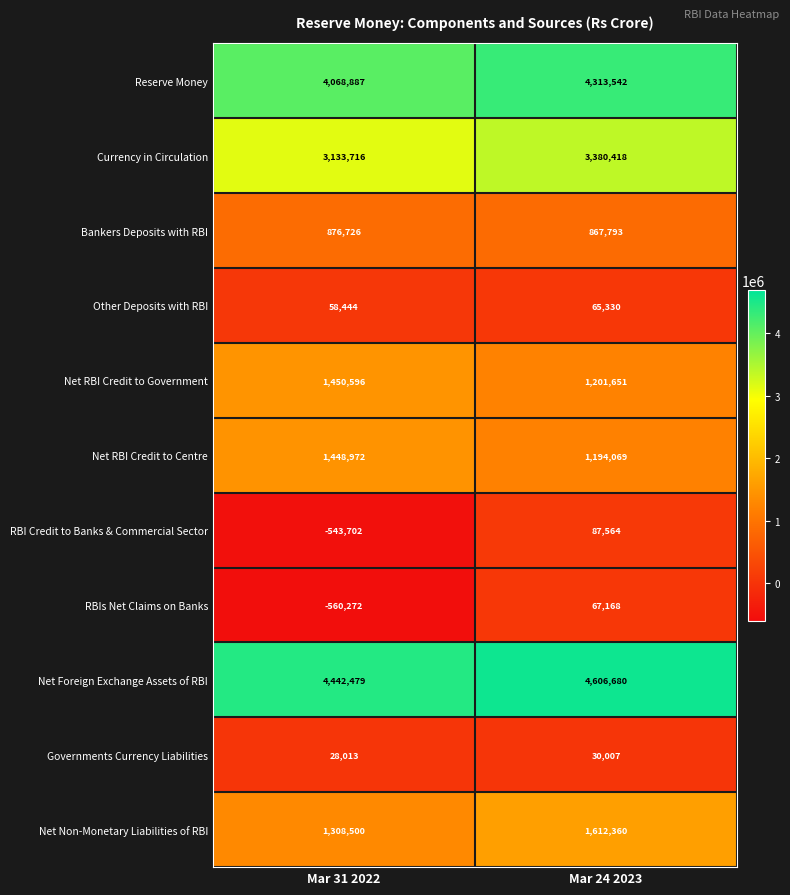

What value does the Governments Currency Liabilities series have at Mar 24 2023?

30007